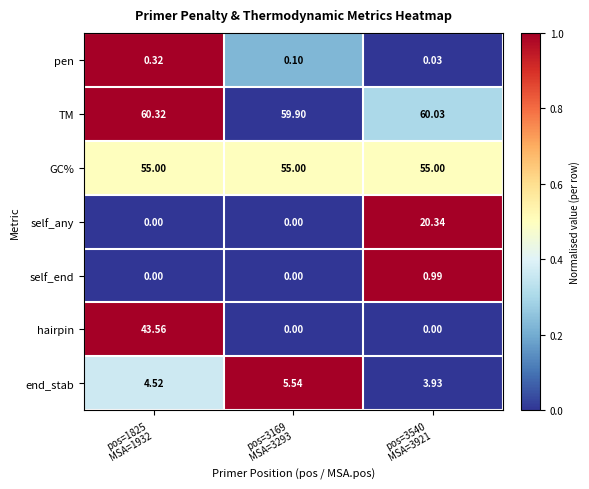

Which series has the largest range (max minus min)?

hairpin